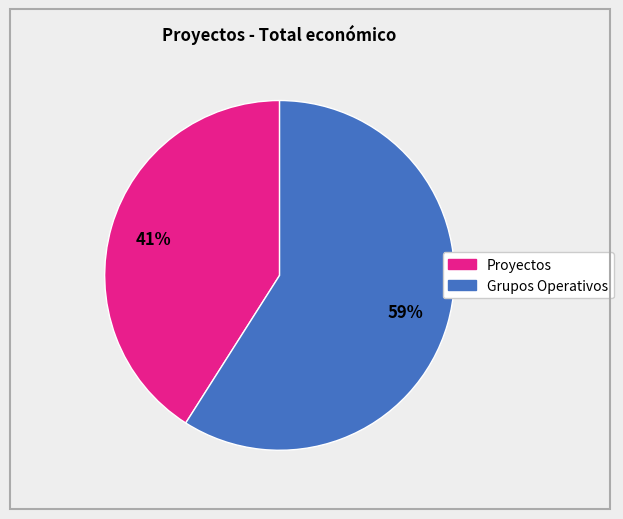

To the nearest percent, what is the difference between the largest and smallest slice percentages?

18%